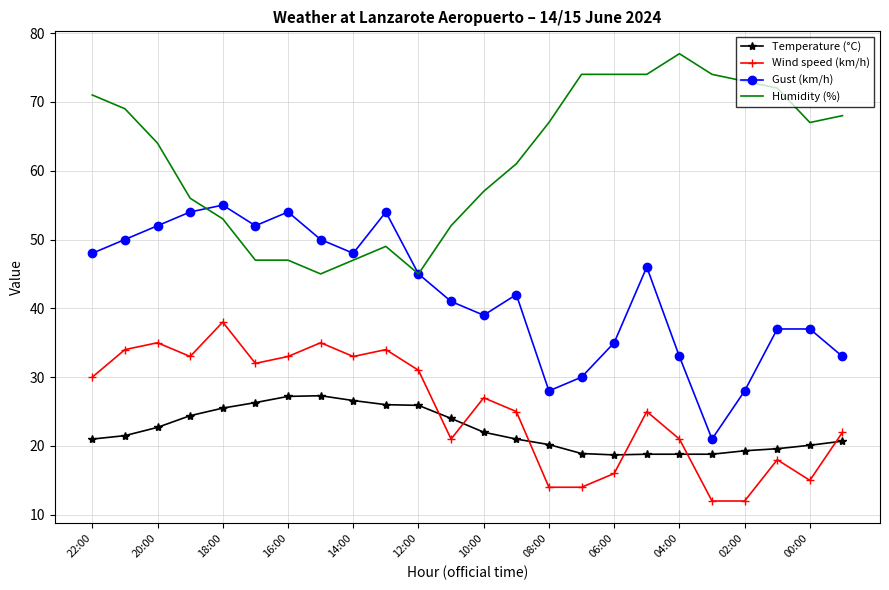

True or false: Gust (km/h) and Wind speed (km/h) intersect in this chart.

False